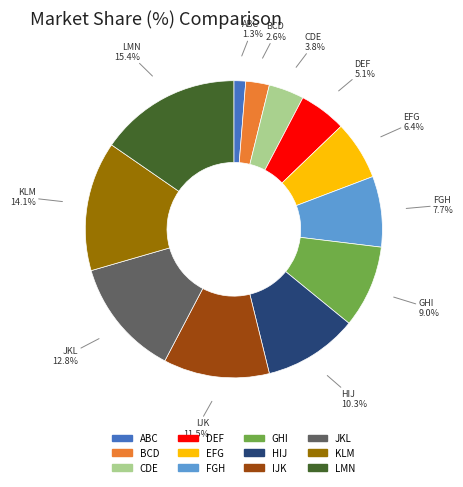

To the nearest percent, what is the difference between the largest and smallest slice percentages?

14%